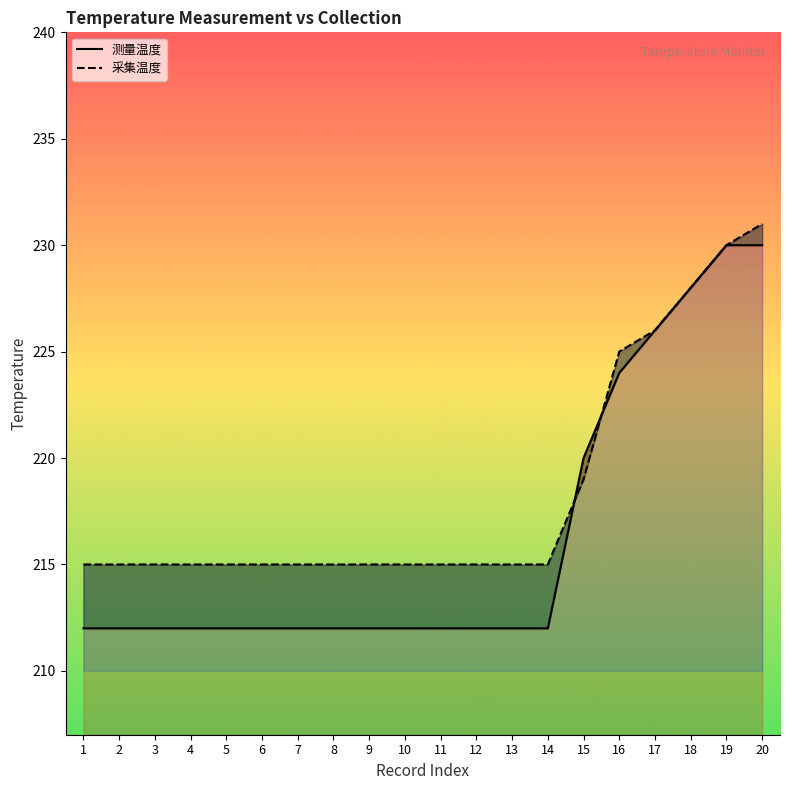

Which series changed the most between 10 and 16?

测量温度